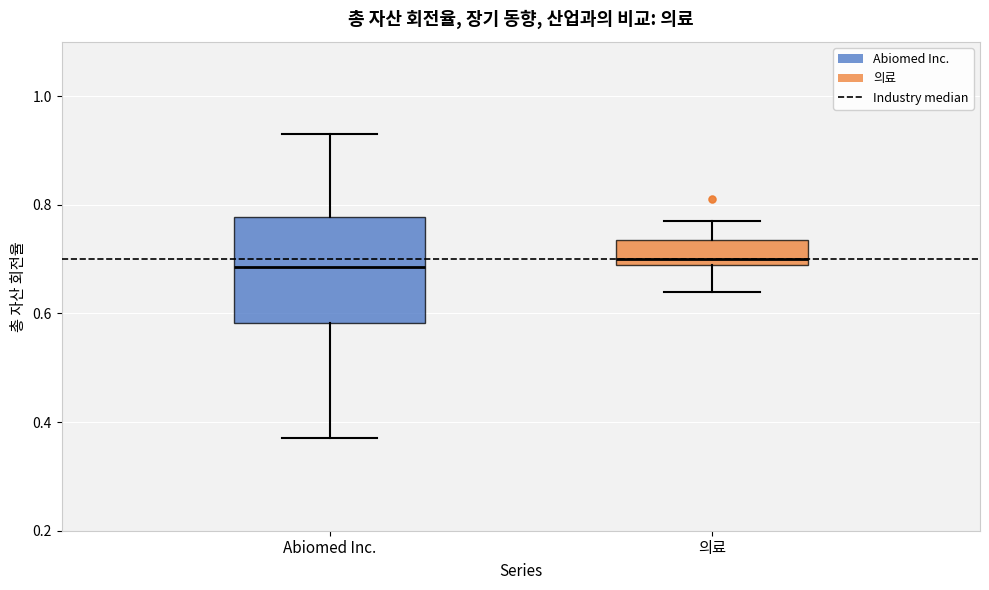

Reading left to right, read every box against the y-axis: the position of its median line, the range the box covers, and the ends of its whiskers. The values are not printed on the chart, so give them approximately, as read against the axis.

Abiomed Inc.: median 0.68, box 0.58 to 0.78, whiskers 0.38 to 0.94
의료: median 0.70 (just above the box's lower edge), box 0.70 to 0.74, whiskers 0.64 to 0.78